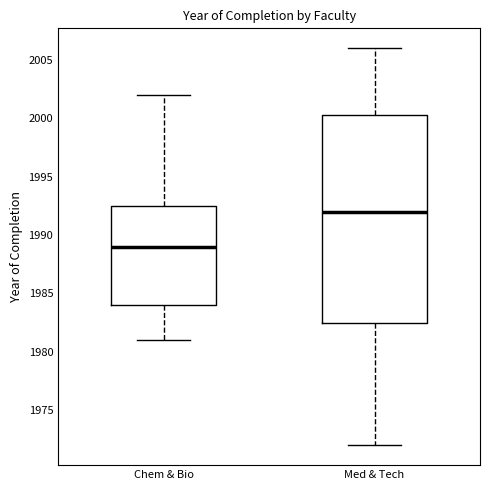

Which box's median line is the lowest?

Chem & Bio